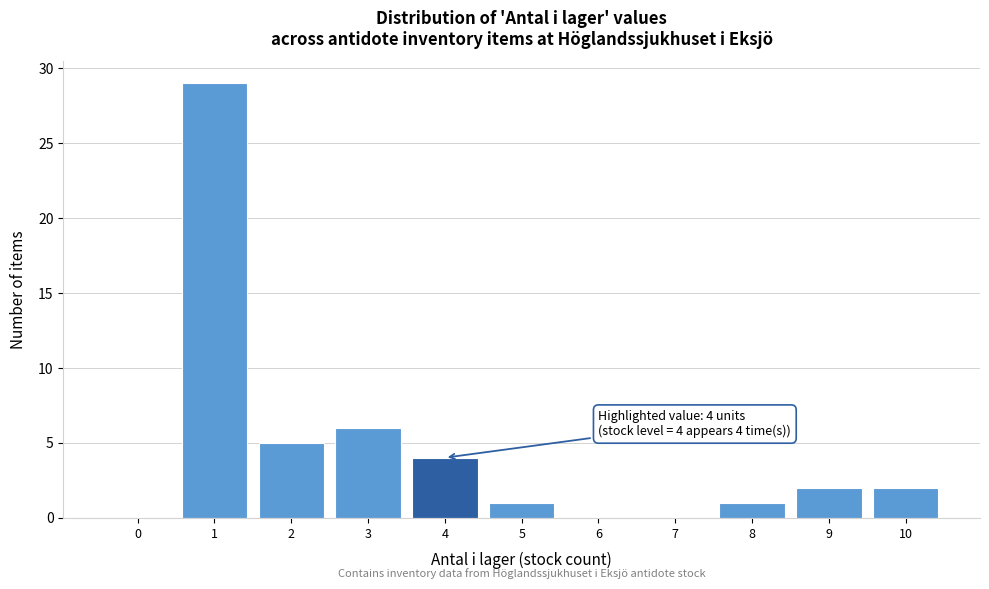

Reading left to right, what are all the values shown in this chart?

0=0	1=29	2=5	3=6	4=4	5=1	6=0	7=0	8=1	9=2	10=2